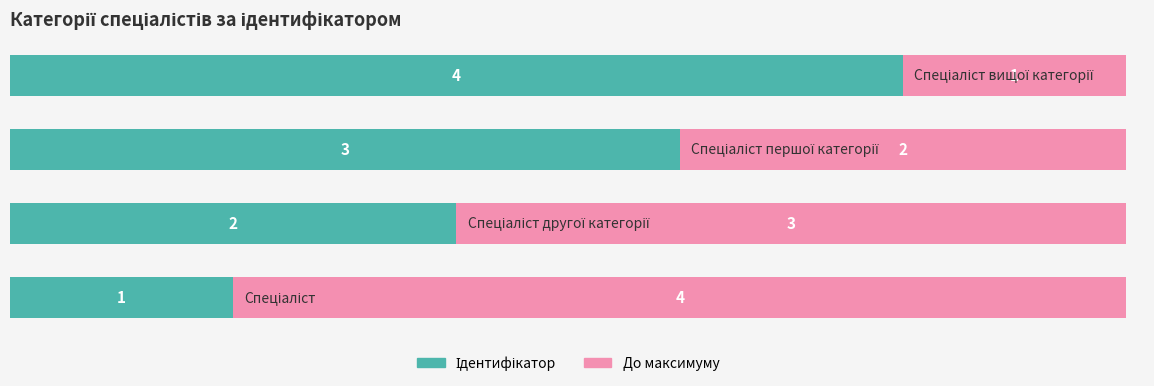

How many series are shown in this chart?

2